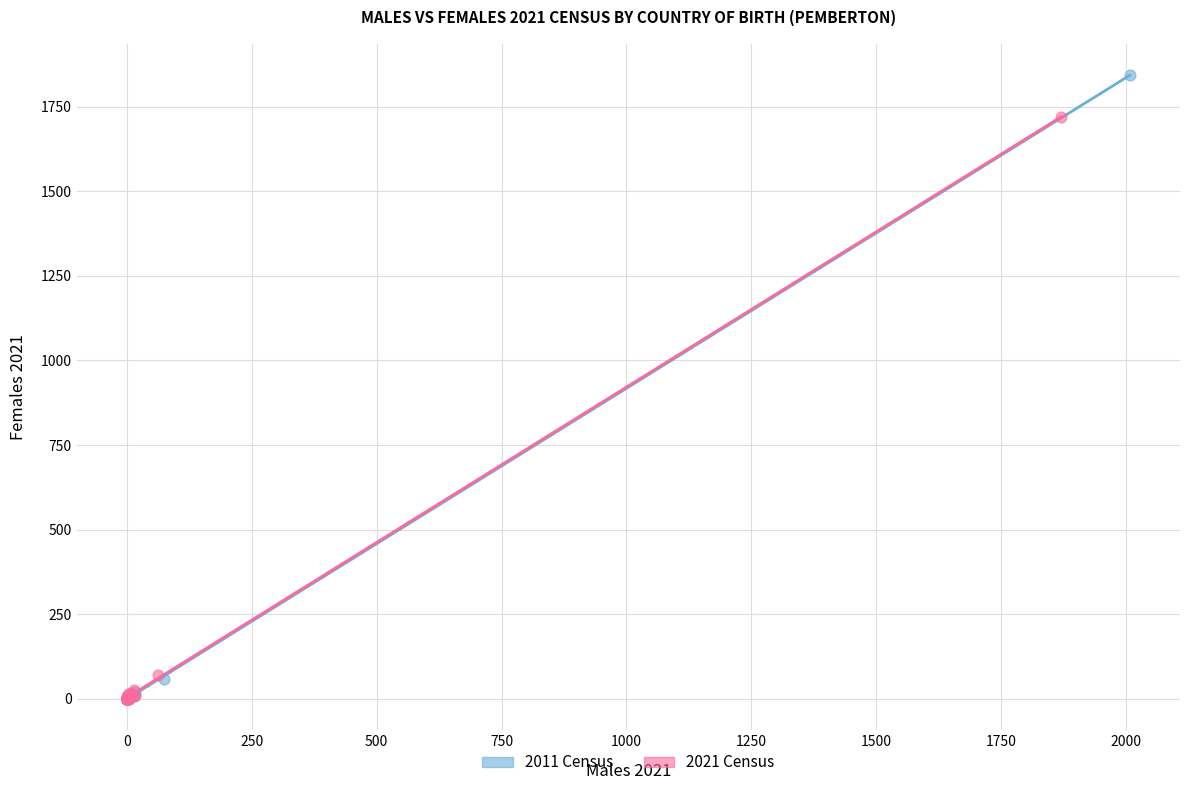

What are all the series names shown in the legend?

2011 Census, 2021 Census